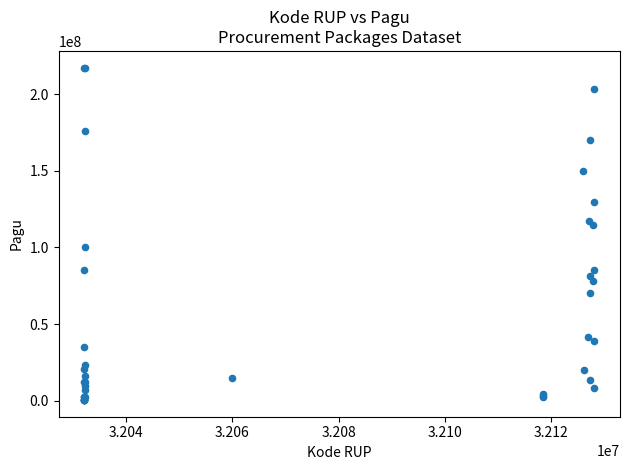

What Y value in the scatter plot is closest to 108830000?

114296000